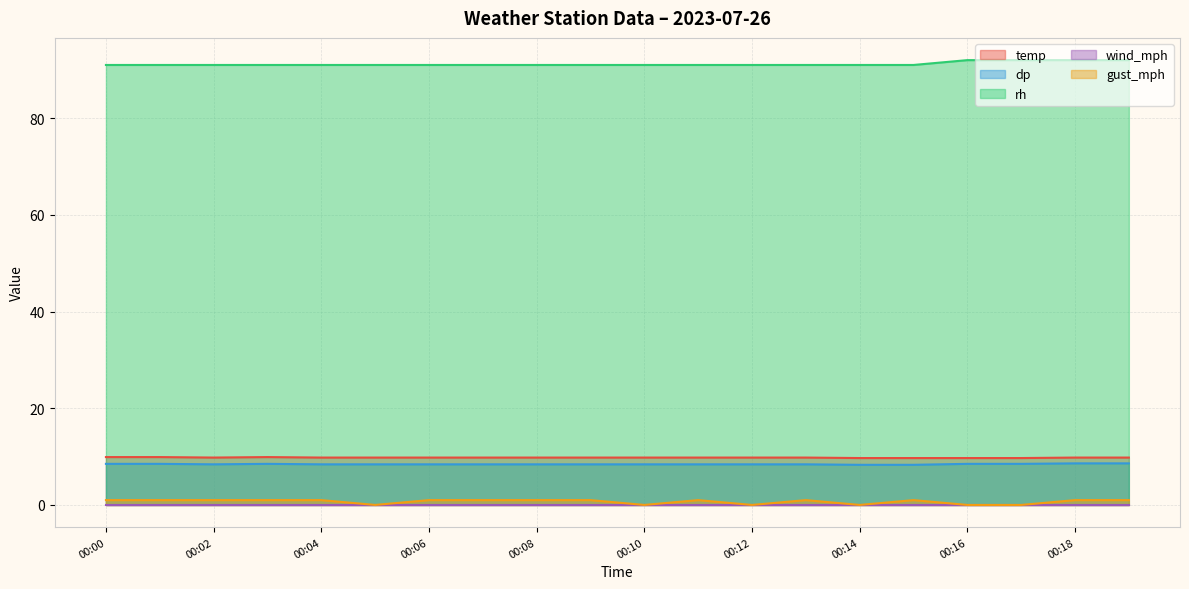

What is the spread (max minus min) of values at 00:16?

92.0